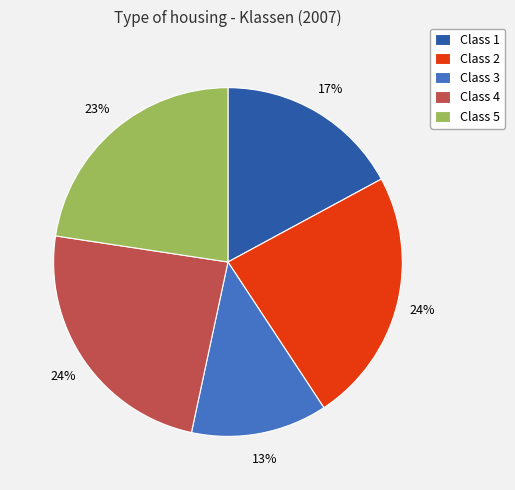

What is the ratio of the value at Class 1 to the value at Class 4?

0.7